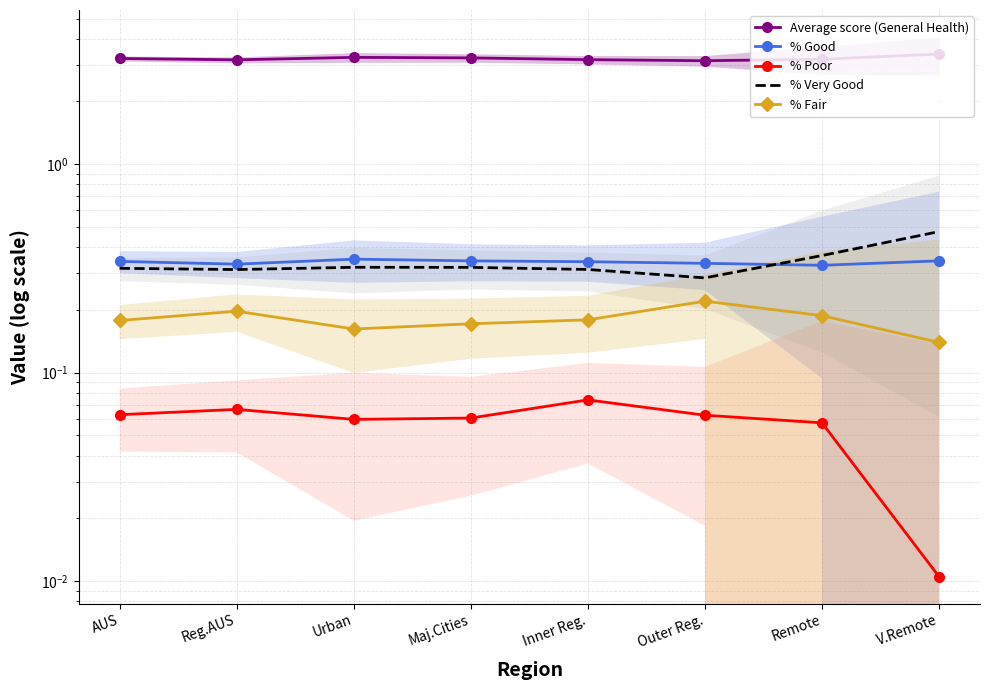

Which label corresponds to the smallest value in the chart?

V.Remote